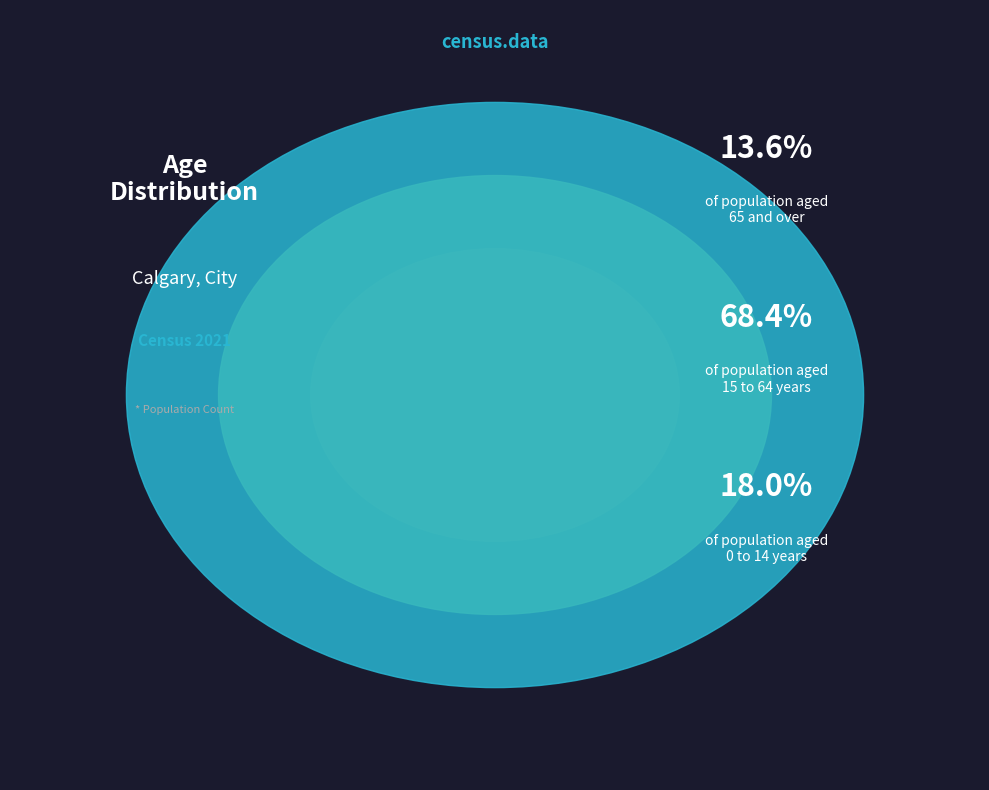

Rank the categories by value from highest to lowest.

15 à 64 ans, 0 à 14 ans, 65 ans et plus